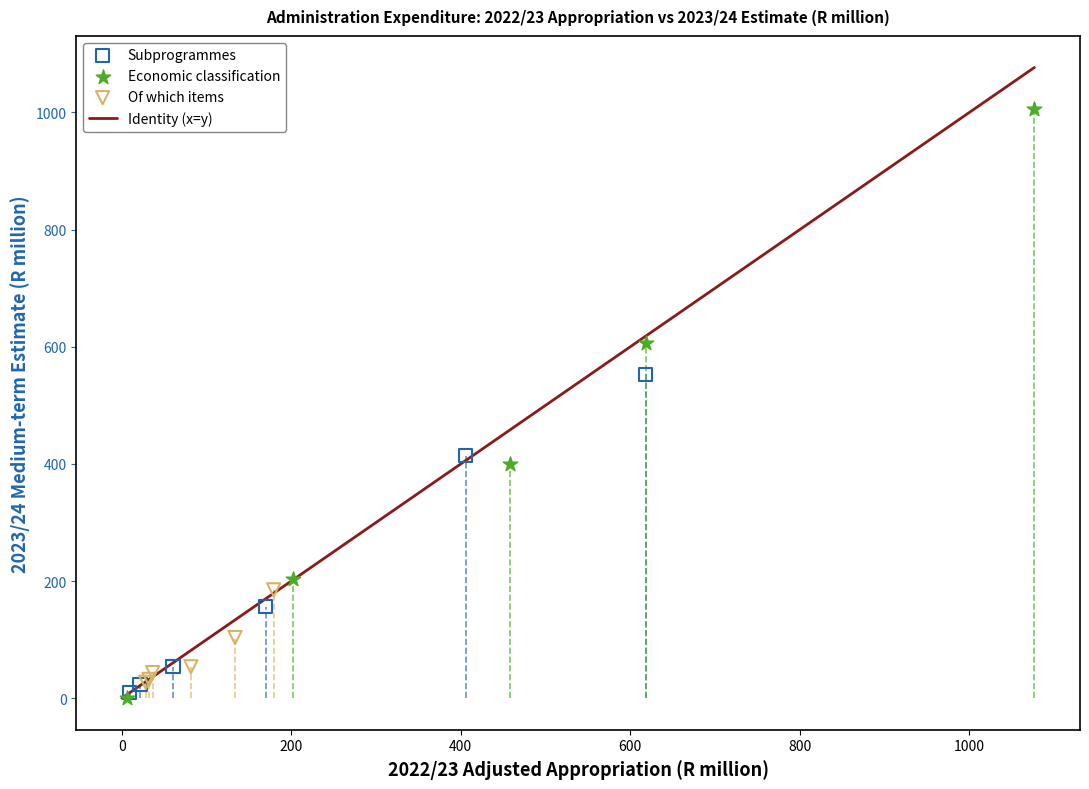

Which series reaches the maximum Y coordinate?

Economic classification